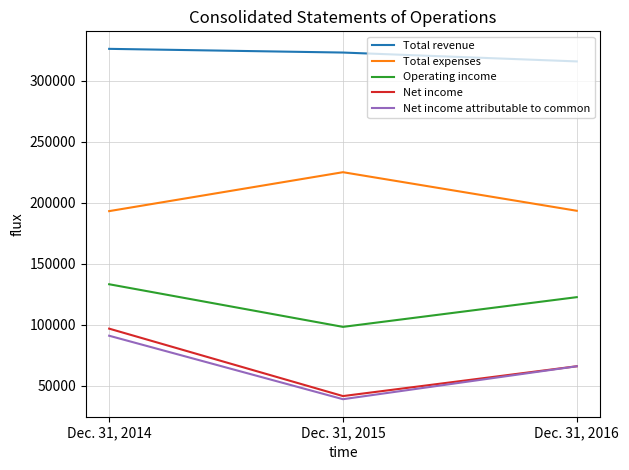

What is the difference between the maximum and minimum values in the Operating income series?

34942